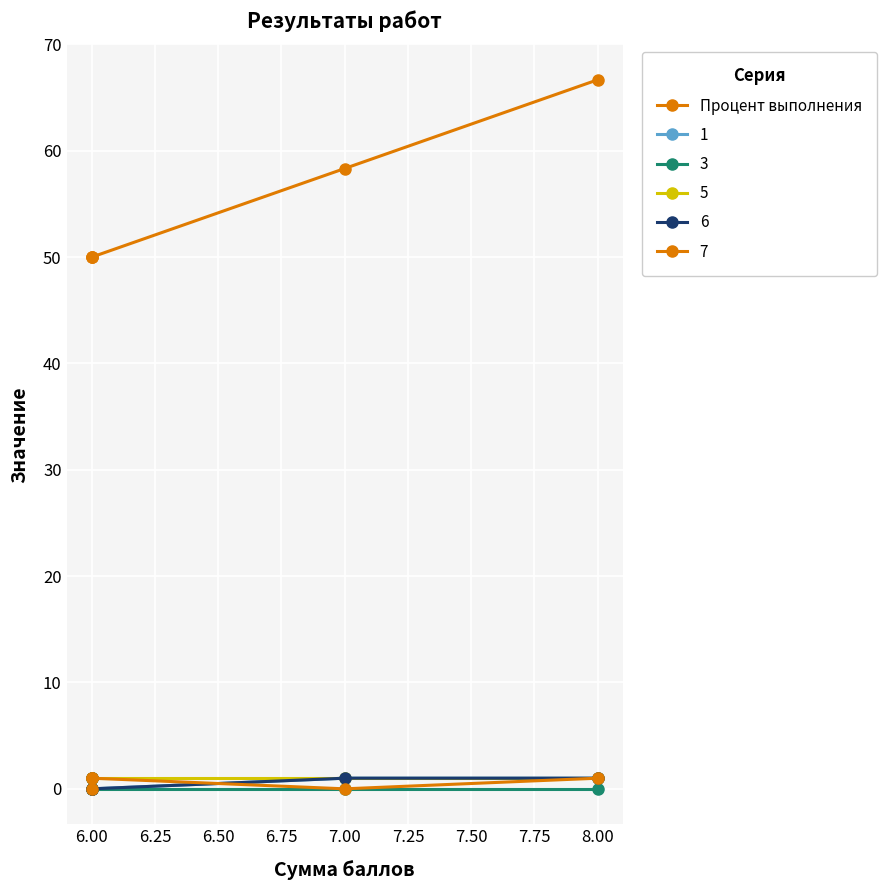

The chart shows a value of 85.5 at 6.00. True or false?

False